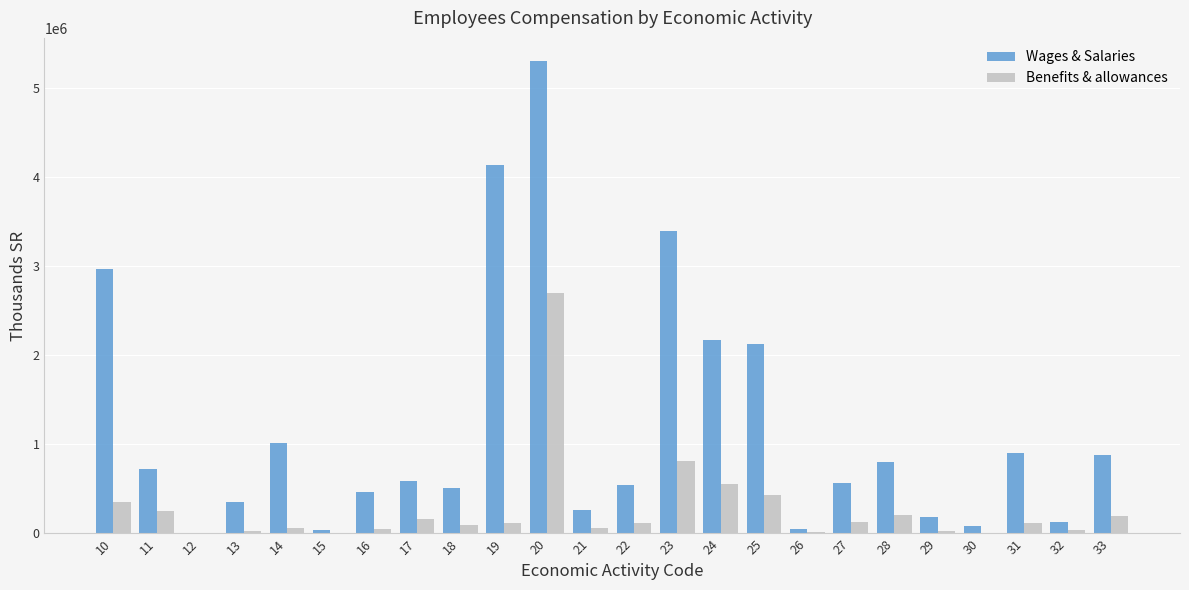

Which series has the largest total across all categories?

Wages & Salaries